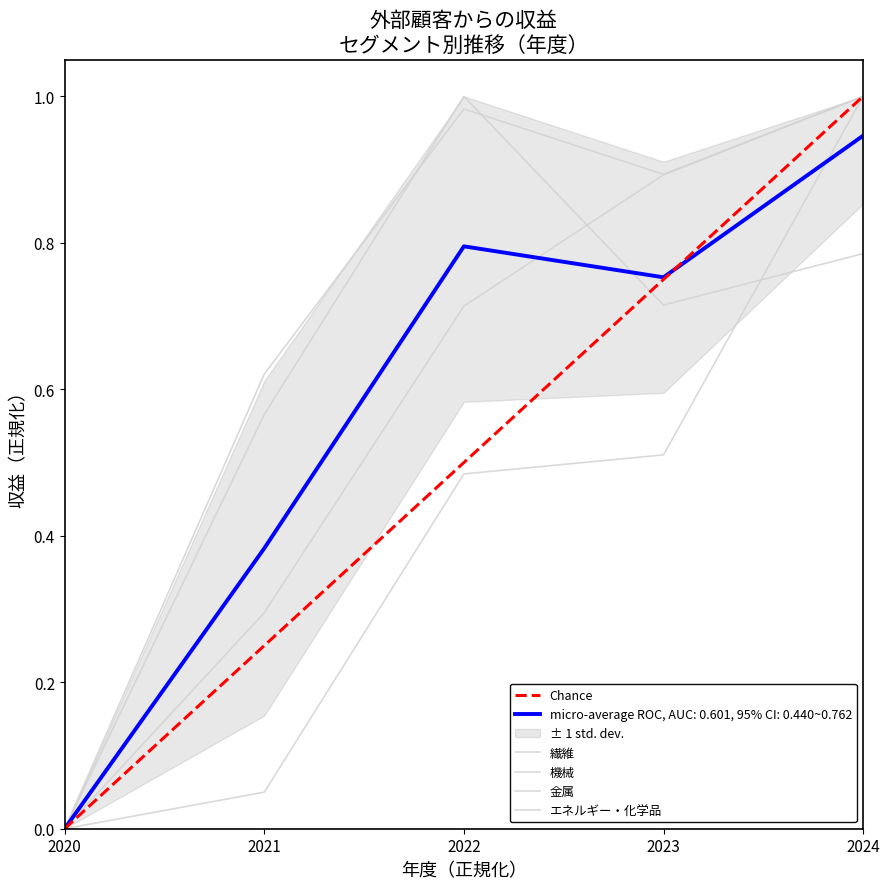

Does the chart display data point markers on the line(s)?

No